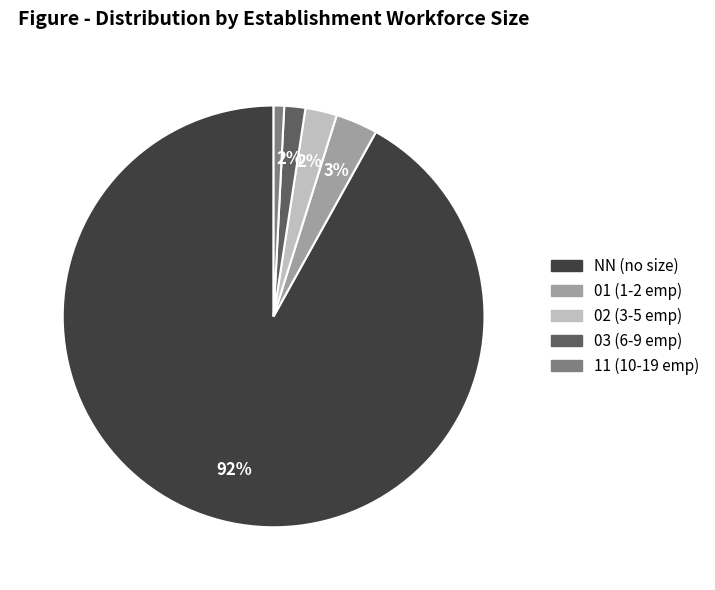

To the nearest percent, what is the combined percentage of 03 and 02?

4%